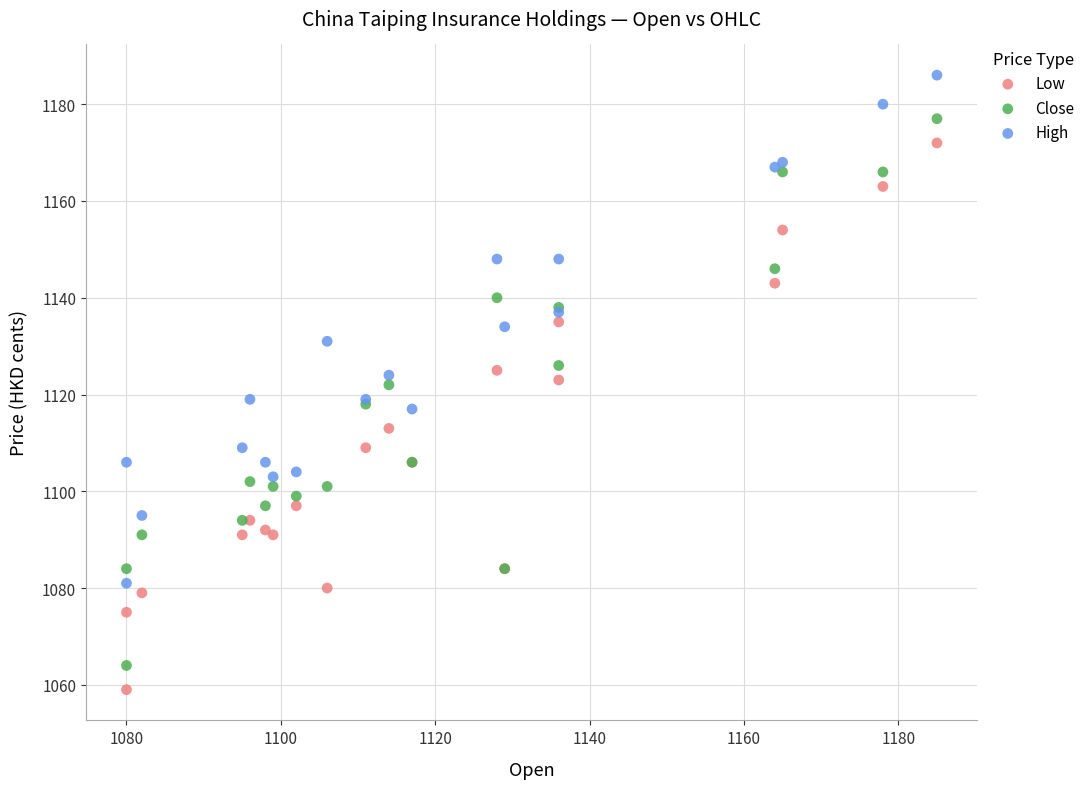

What is the X range (max minus min) for the scatter plot?

105